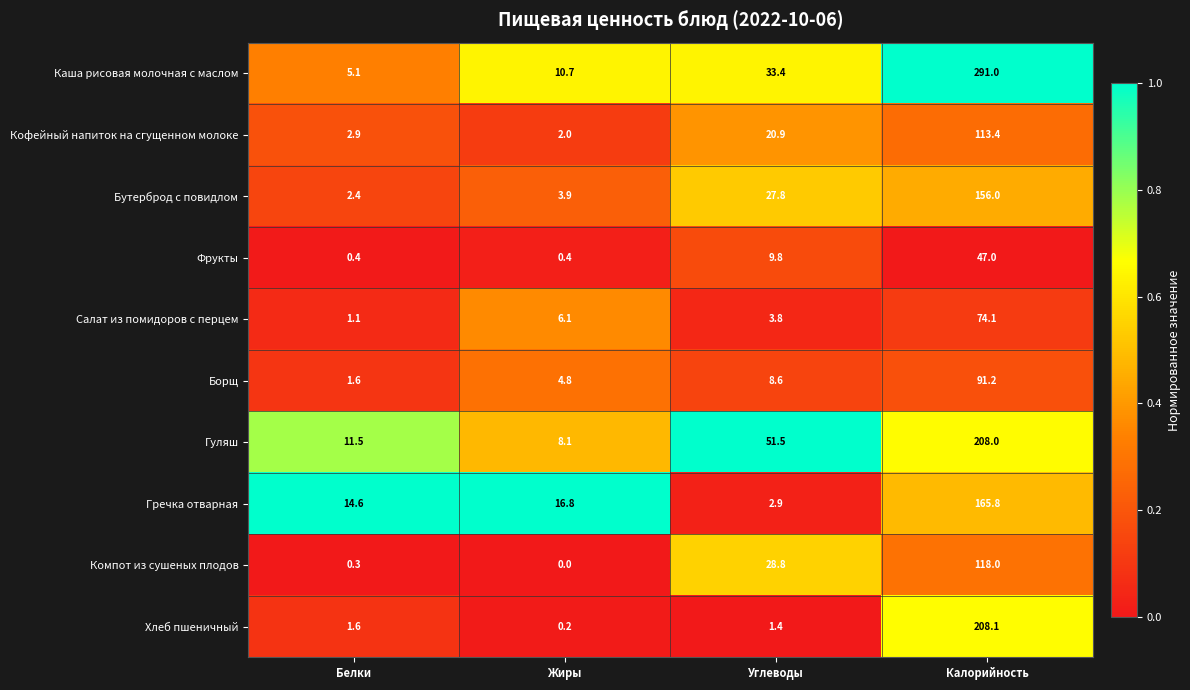

At which category is the sum across all series the highest?

Калорийность